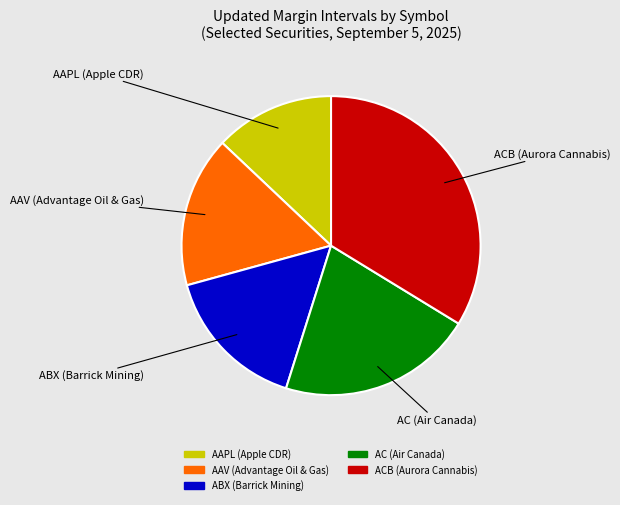

Does AAPL (Apple CDR) represent more than half of the total?

No